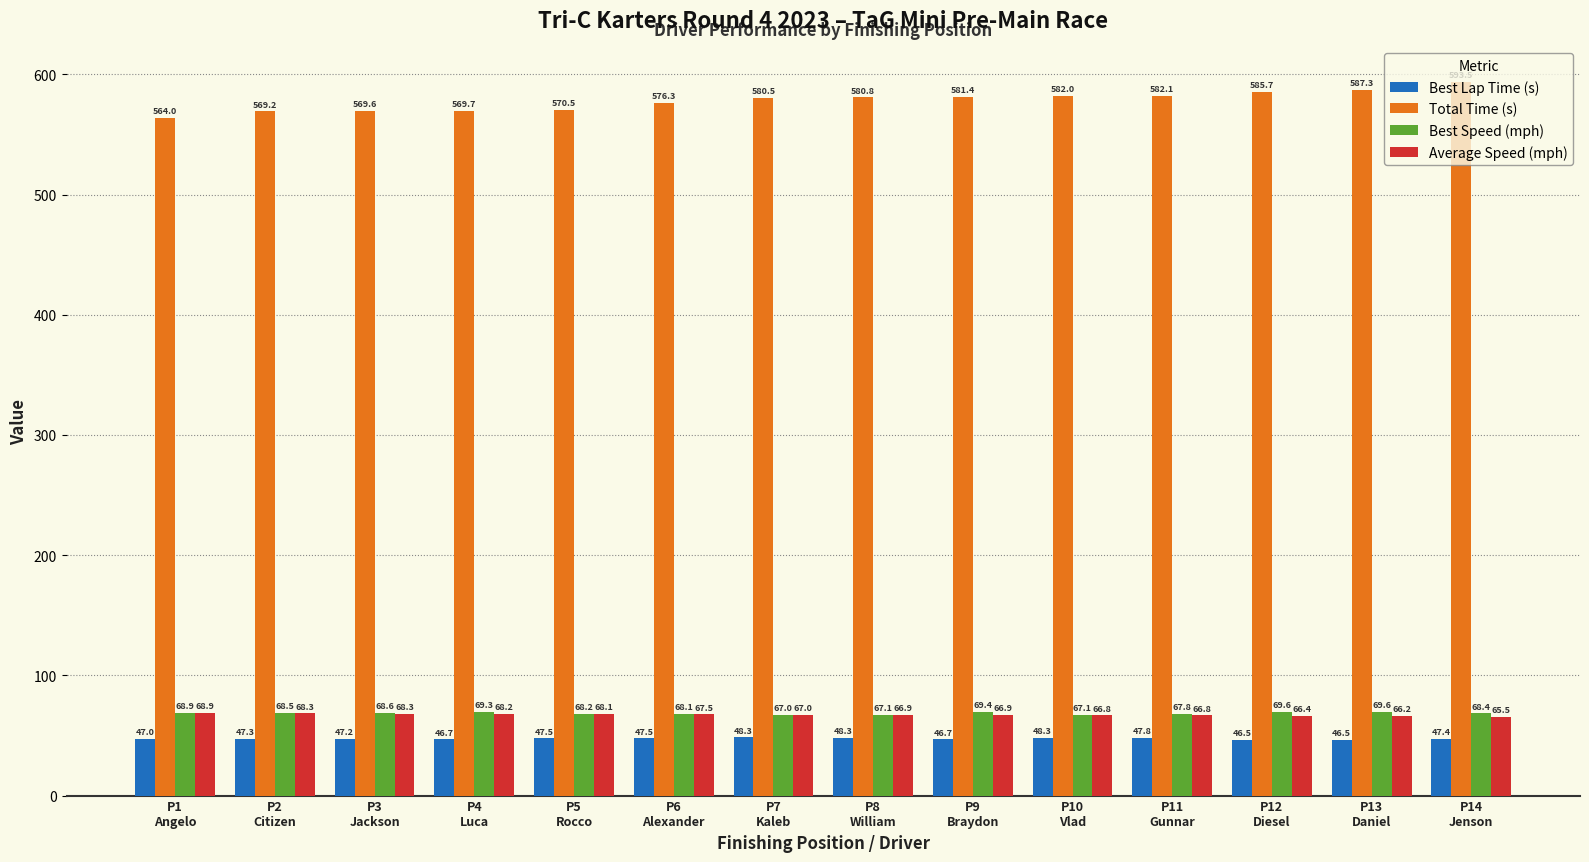

What are all the series names shown in the legend?

Best Lap Time (s), Total Time (s), Best Speed (mph), Average Speed (mph)